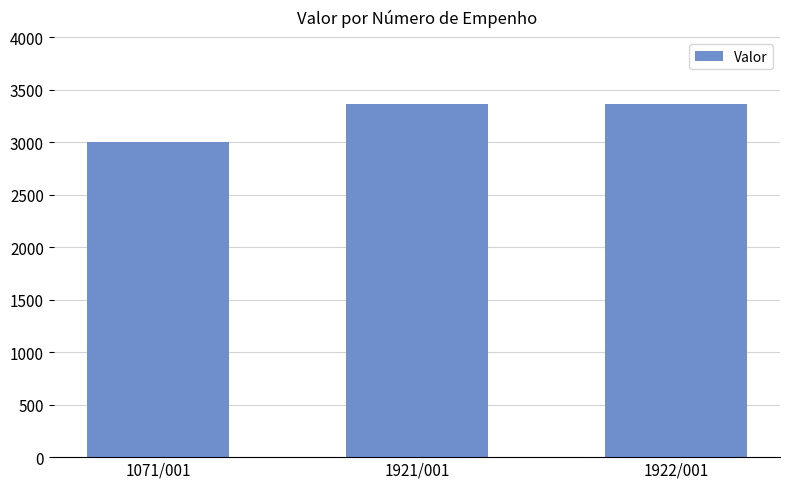

What is the average value?

3240